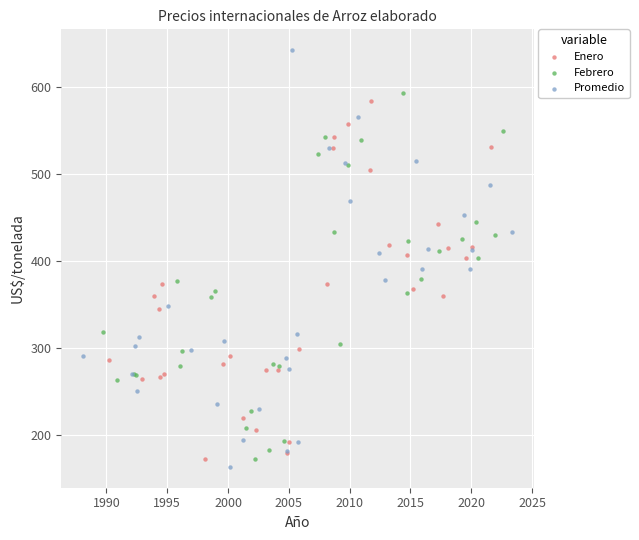

Which series contains the lowest Y value?

Promedio